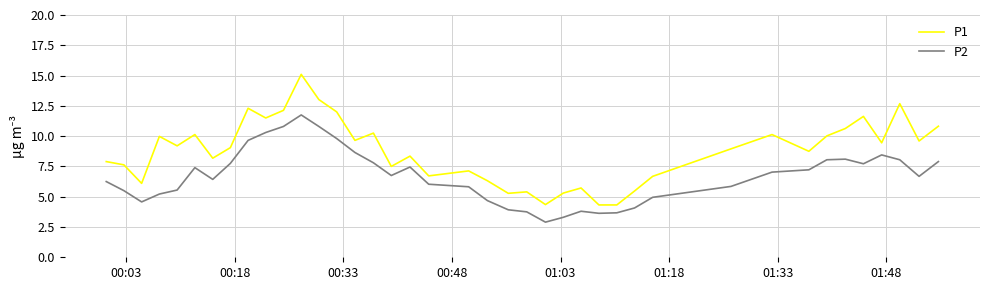

Which series has the largest total across all categories?

P1